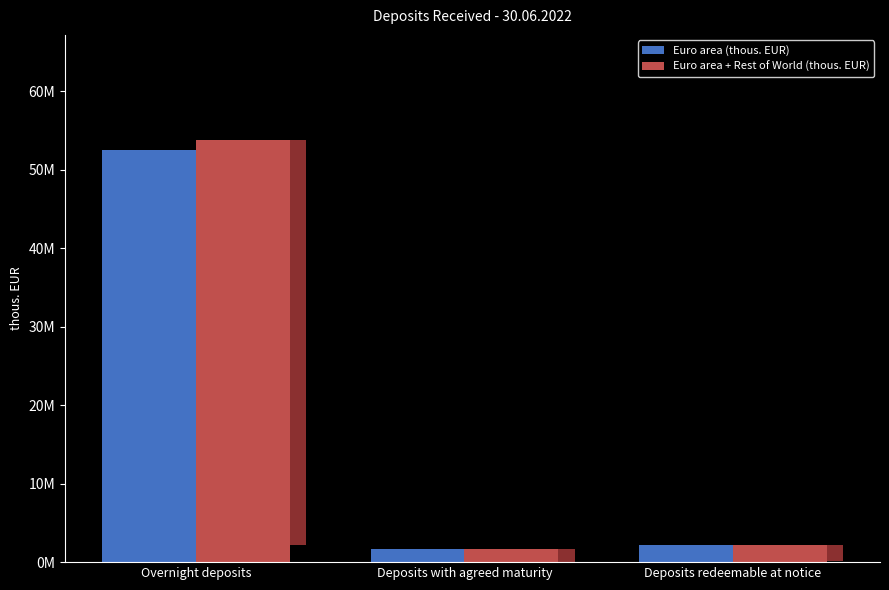

What is the minimum value for Euro area + Rest of World (thous. EUR)?

1733284